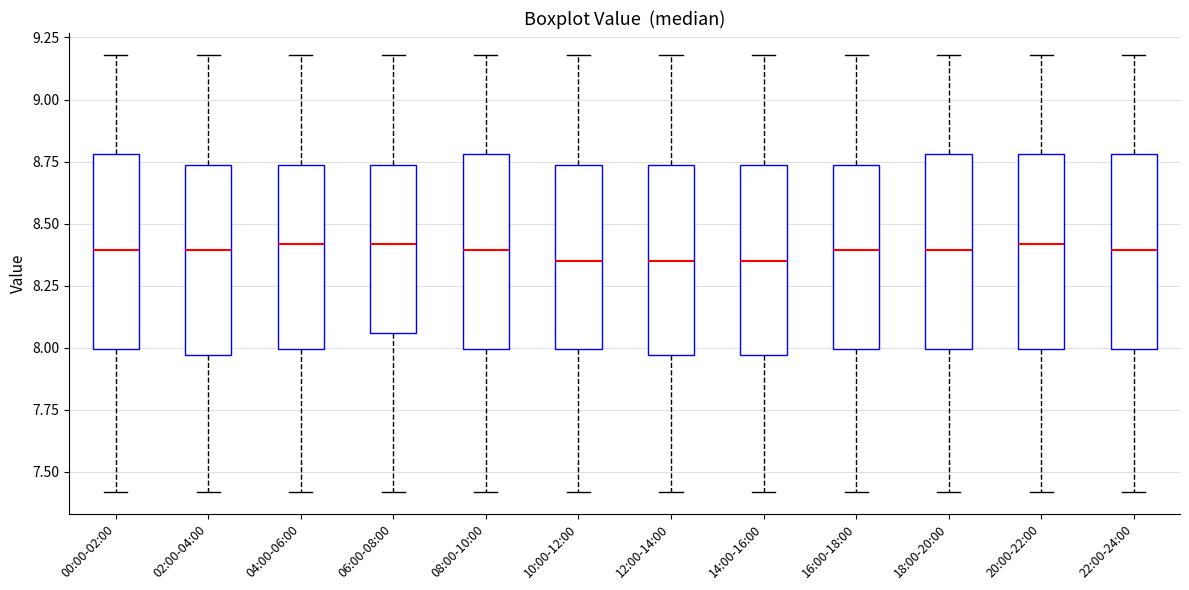

Reading left to right, read every box against the y-axis: the position of its median line, the range the box covers, and the ends of its whiskers. The values are not printed on the chart, so give them approximately, as read against the axis.

00:00-02:00: median 8.40, box 8.00 to 8.80, whiskers 7.40 to 9.20
02:00-04:00: median 8.40, box 7.95 to 8.75, whiskers 7.40 to 9.20
04:00-06:00: median 8.40, box 8.00 to 8.75, whiskers 7.40 to 9.20
06:00-08:00: median 8.40, box 8.05 to 8.75, whiskers 7.40 to 9.20
08:00-10:00: median 8.40, box 8.00 to 8.80, whiskers 7.40 to 9.20
10:00-12:00: median 8.35, box 8.00 to 8.75, whiskers 7.40 to 9.20
12:00-14:00: median 8.35, box 7.95 to 8.75, whiskers 7.40 to 9.20
14:00-16:00: median 8.35, box 7.95 to 8.75, whiskers 7.40 to 9.20
16:00-18:00: median 8.40, box 8.00 to 8.75, whiskers 7.40 to 9.20
18:00-20:00: median 8.40, box 8.00 to 8.80, whiskers 7.40 to 9.20
20:00-22:00: median 8.40, box 8.00 to 8.80, whiskers 7.40 to 9.20
22:00-24:00: median 8.40, box 8.00 to 8.80, whiskers 7.40 to 9.20